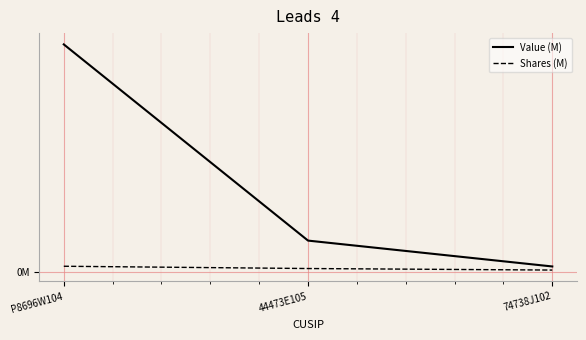

What is the average value of the Shares (M) series?

7.2